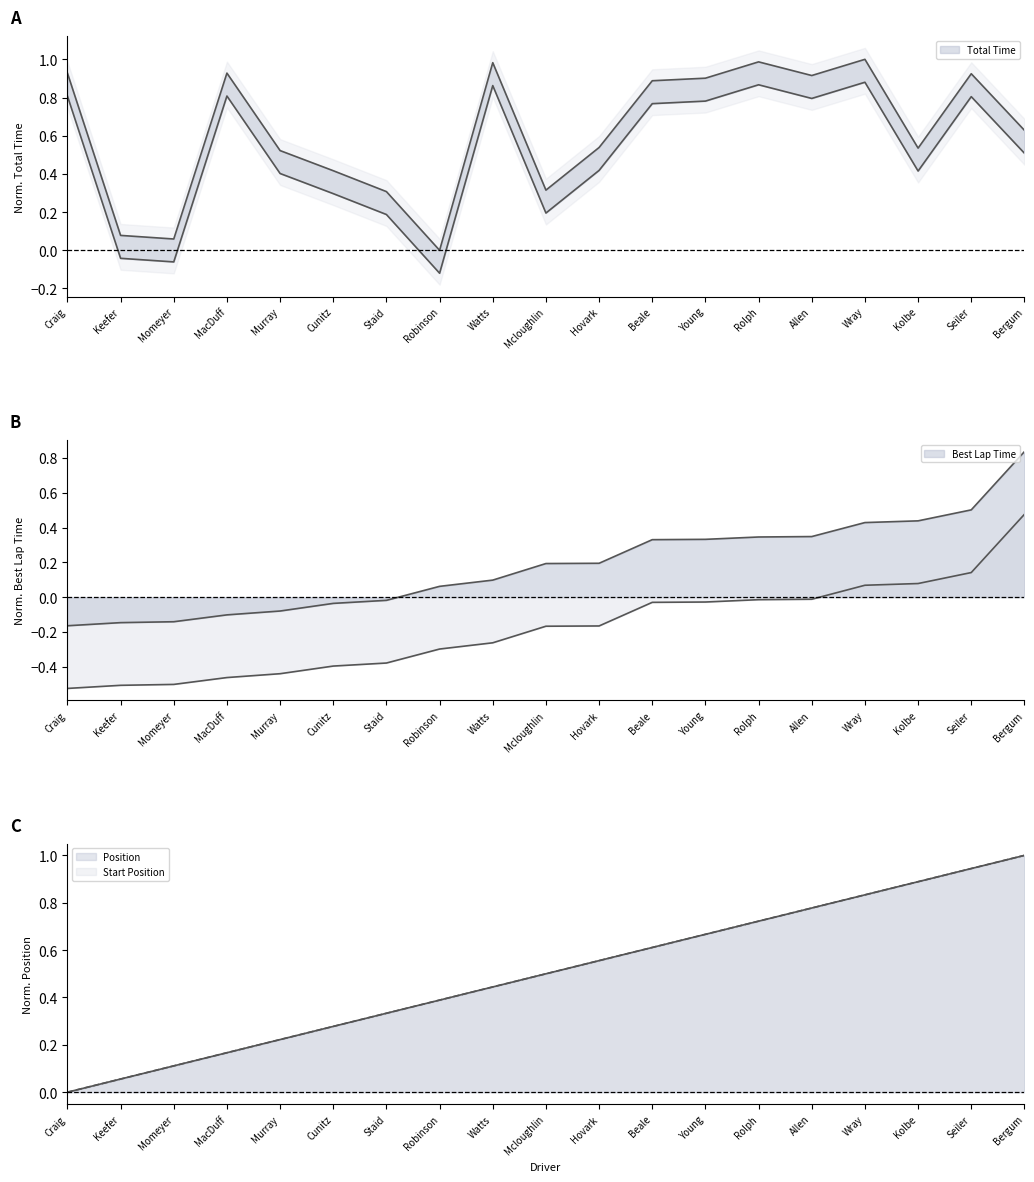

What is the maximum value shown in the chart?

1.0